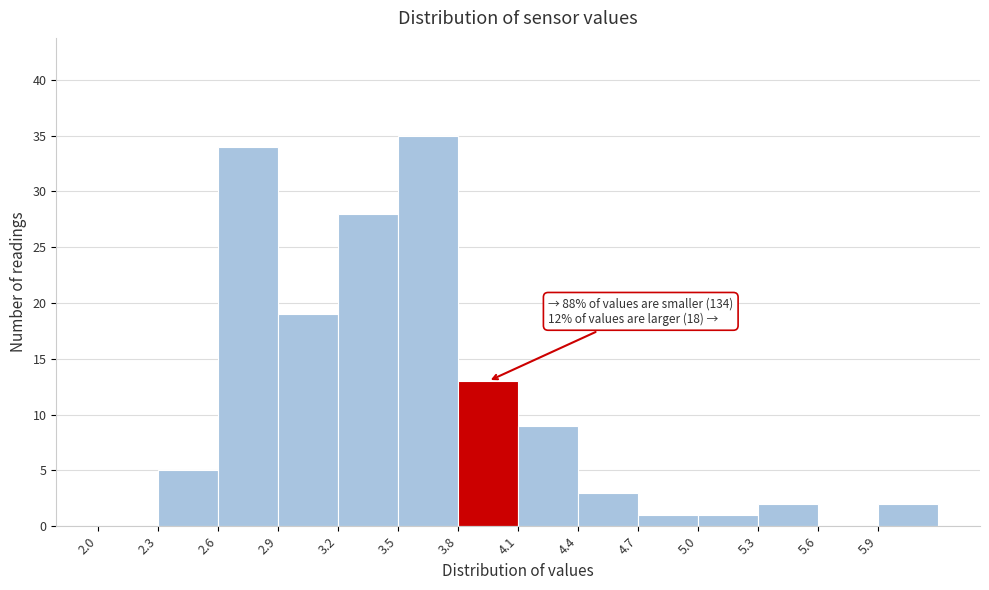

Which range on the x-axis has the tallest bar?

3.5 to 3.8